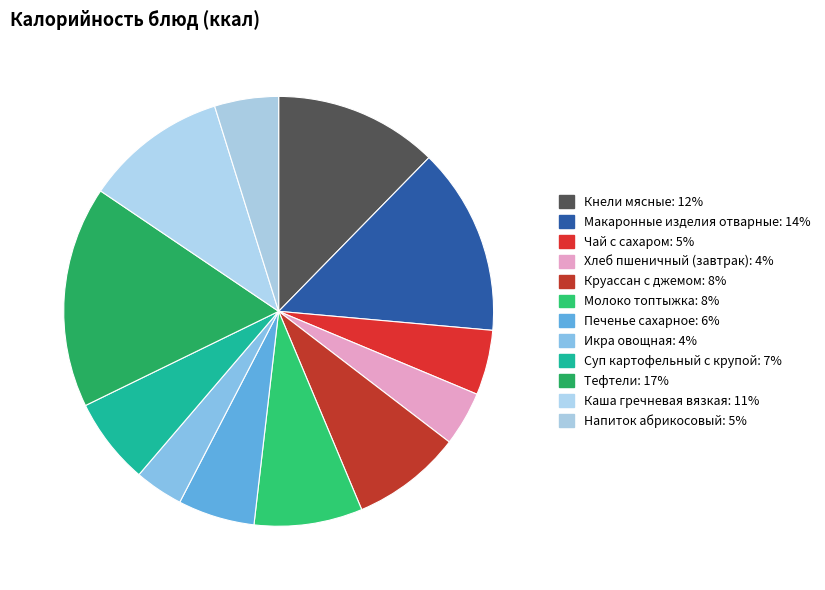

How many segments does this pie chart have?

12